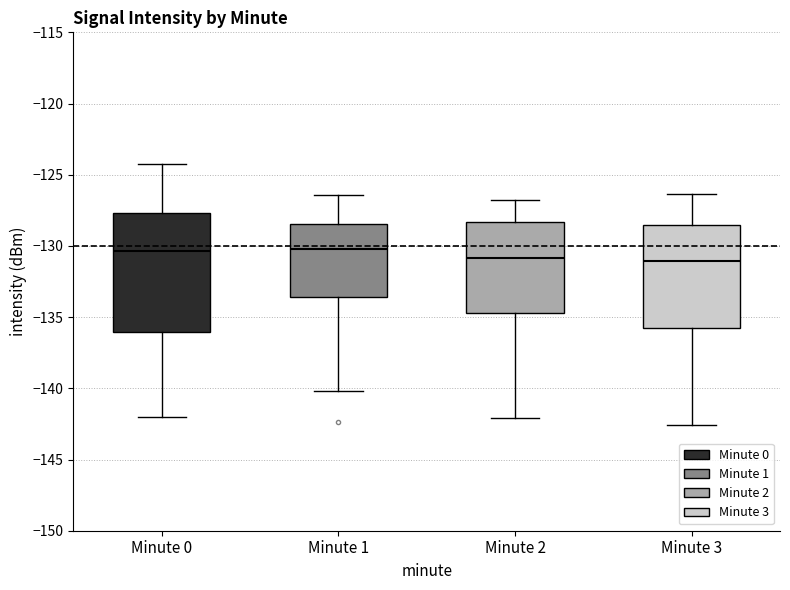

Reading left to right, transcribe this box plot: for each box, give where its median line is, the range the box spans, and where its two whiskers end, as read against the y-axis. The values are not printed on the chart, so give them approximately, as read against the axis.

Minute 0: median -130.5, box -136.0 to -127.5, whiskers -142.0 to -124.0
Minute 1: median -130.0, box -133.5 to -128.5, whiskers -140.0 to -126.5
Minute 2: median -131.0, box -134.5 to -128.5, whiskers -142.0 to -127.0
Minute 3: median -131.0, box -136.0 to -128.5, whiskers -142.5 to -126.5